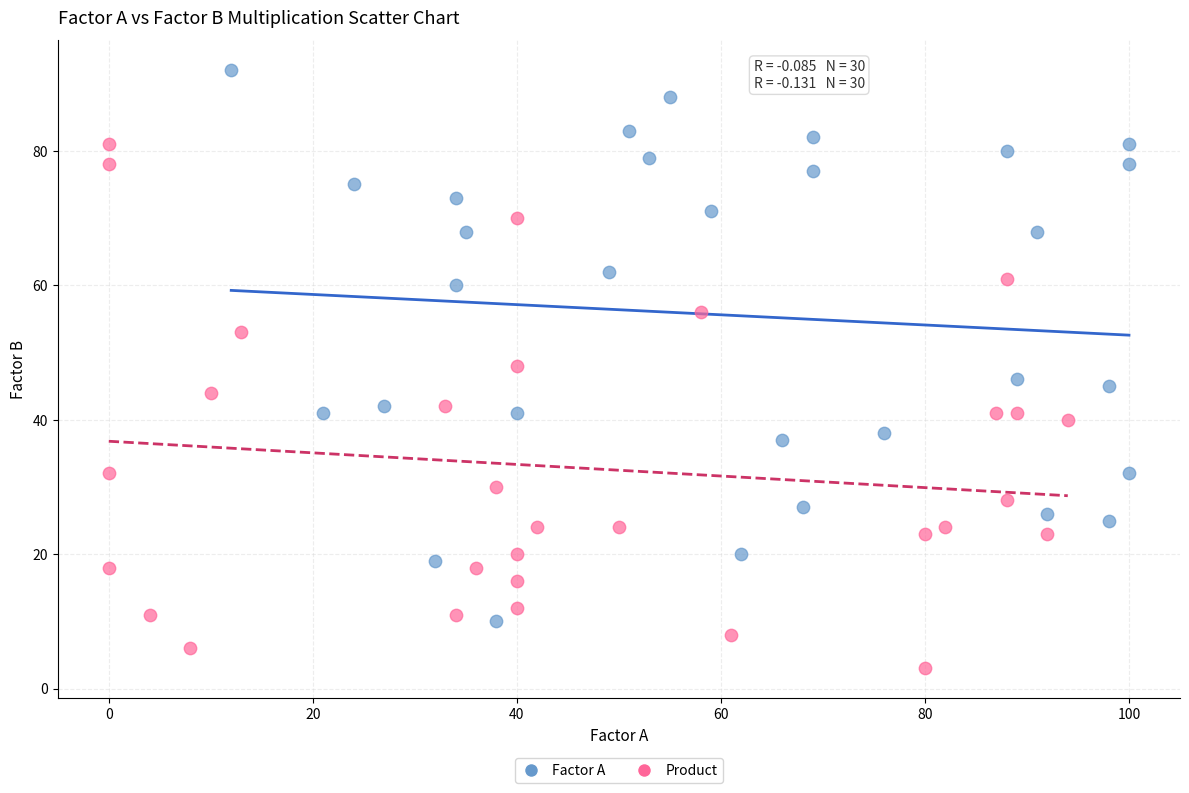

What are all the series names shown in the legend?

Factor A, Product